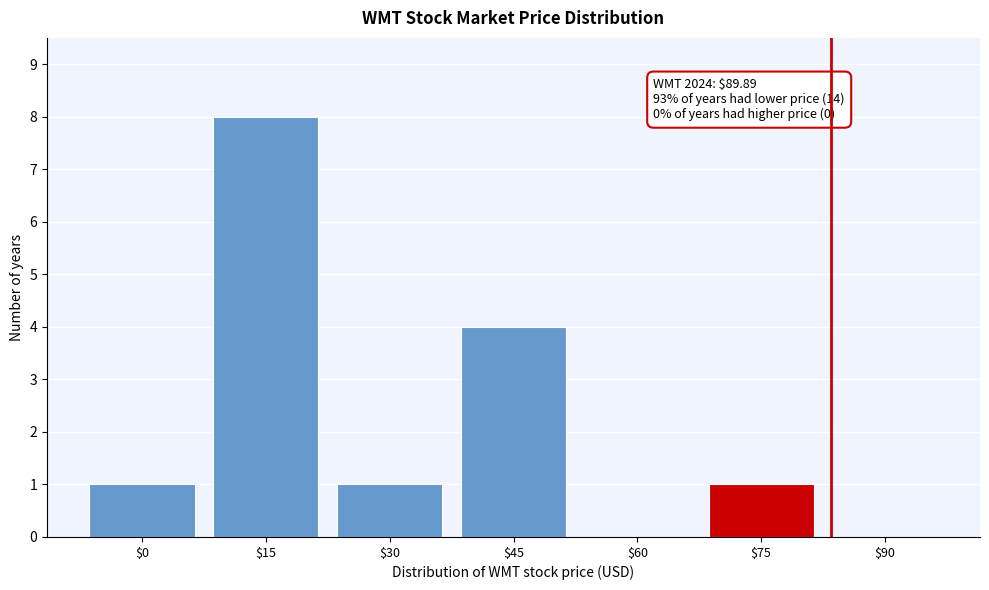

Which category has the highest value across all series?

$15